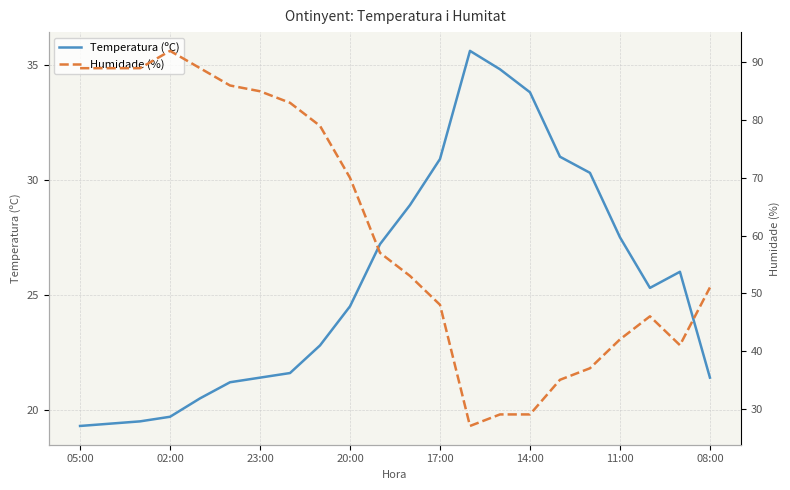

The Temperatura (ºC) series shows 14.1 at 17:00. True or false?

False